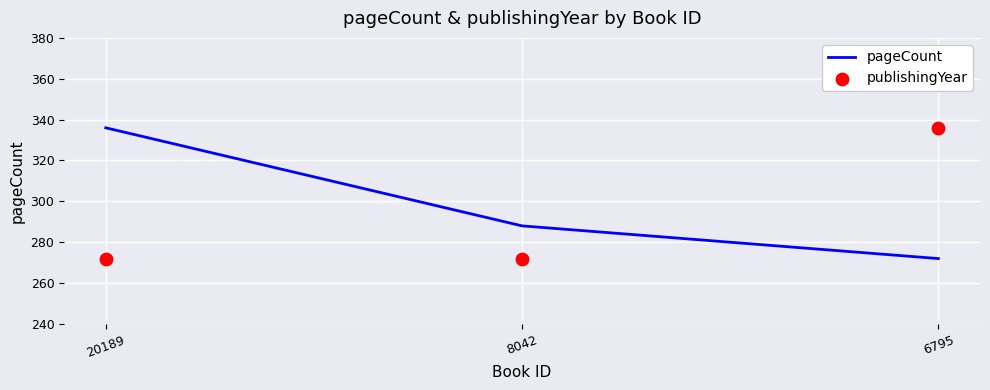

What is the total value across all series at 20189?

608